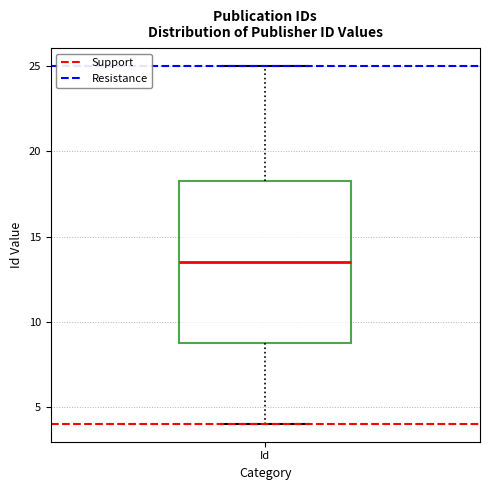

Read this box plot against the y-axis: the position of the median line, the range covered by the box, and the ends of both whiskers. The values are not printed on the chart, so give them approximately, as read against the axis.

median 13.5, box 9.0 to 18.5, whiskers 4.0 to 25.0